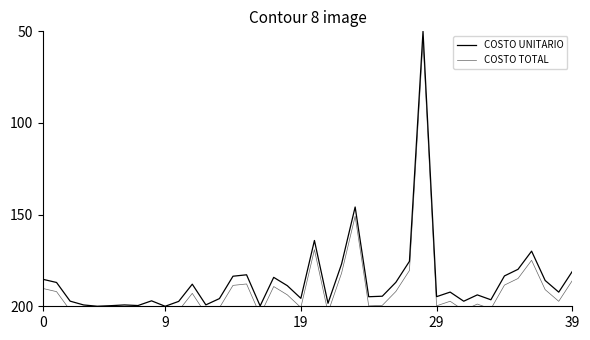

How many data points does each series have?

40